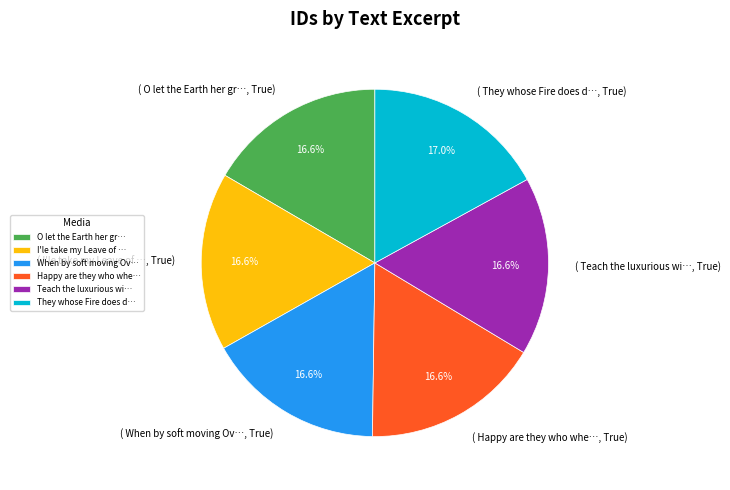

Approximately how many times larger is the value at I'le take my Leave of … compared to They whose Fire does d…?

1.0